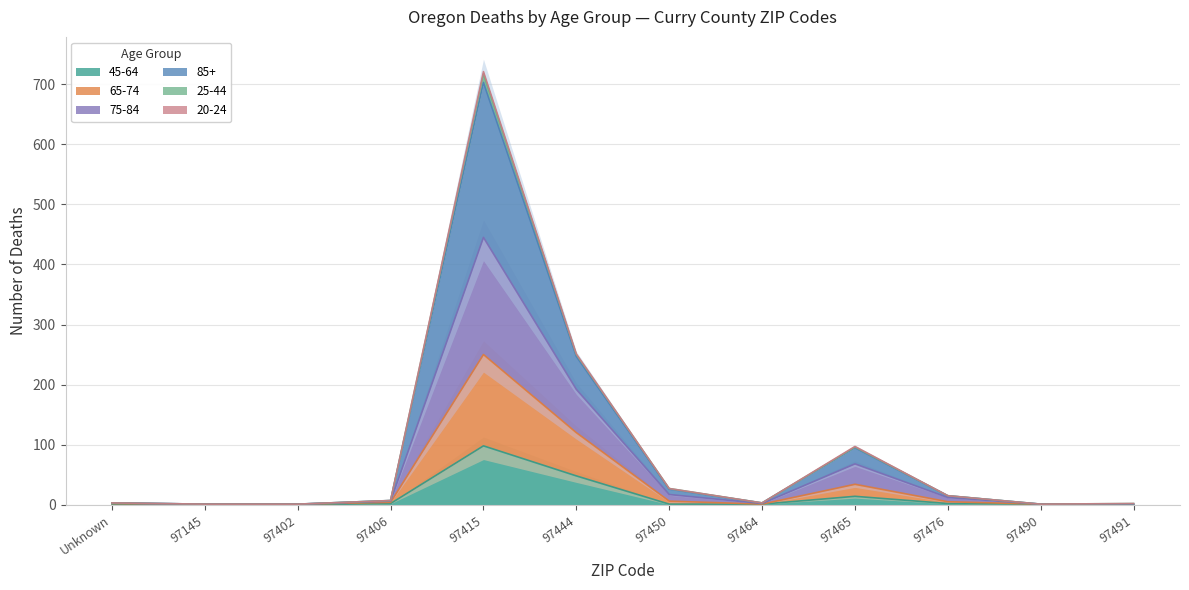

Is it true that 45-64 equals 1 at 97450?

True